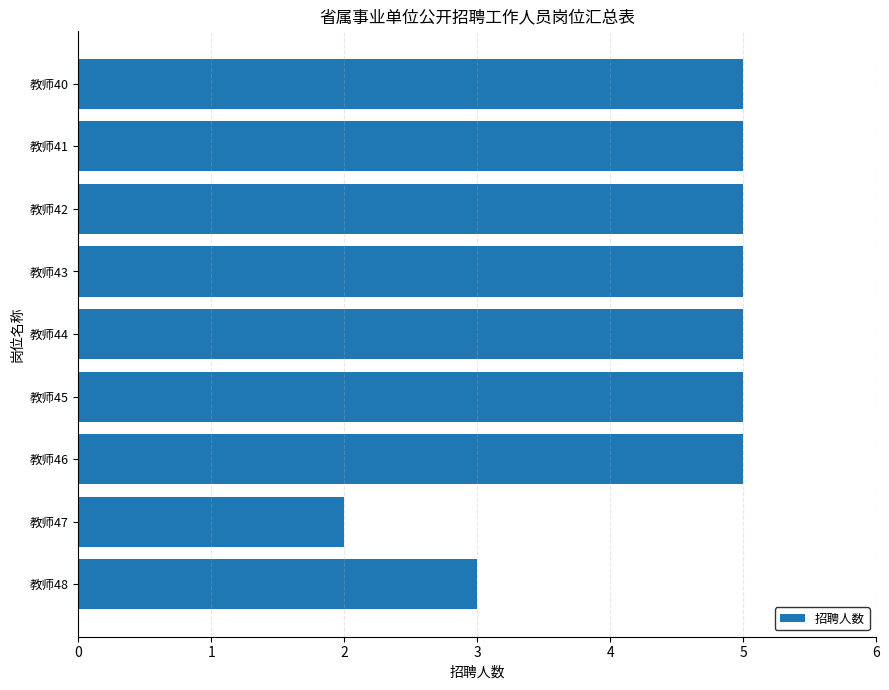

What is the value of the 7th bar from the top?

5